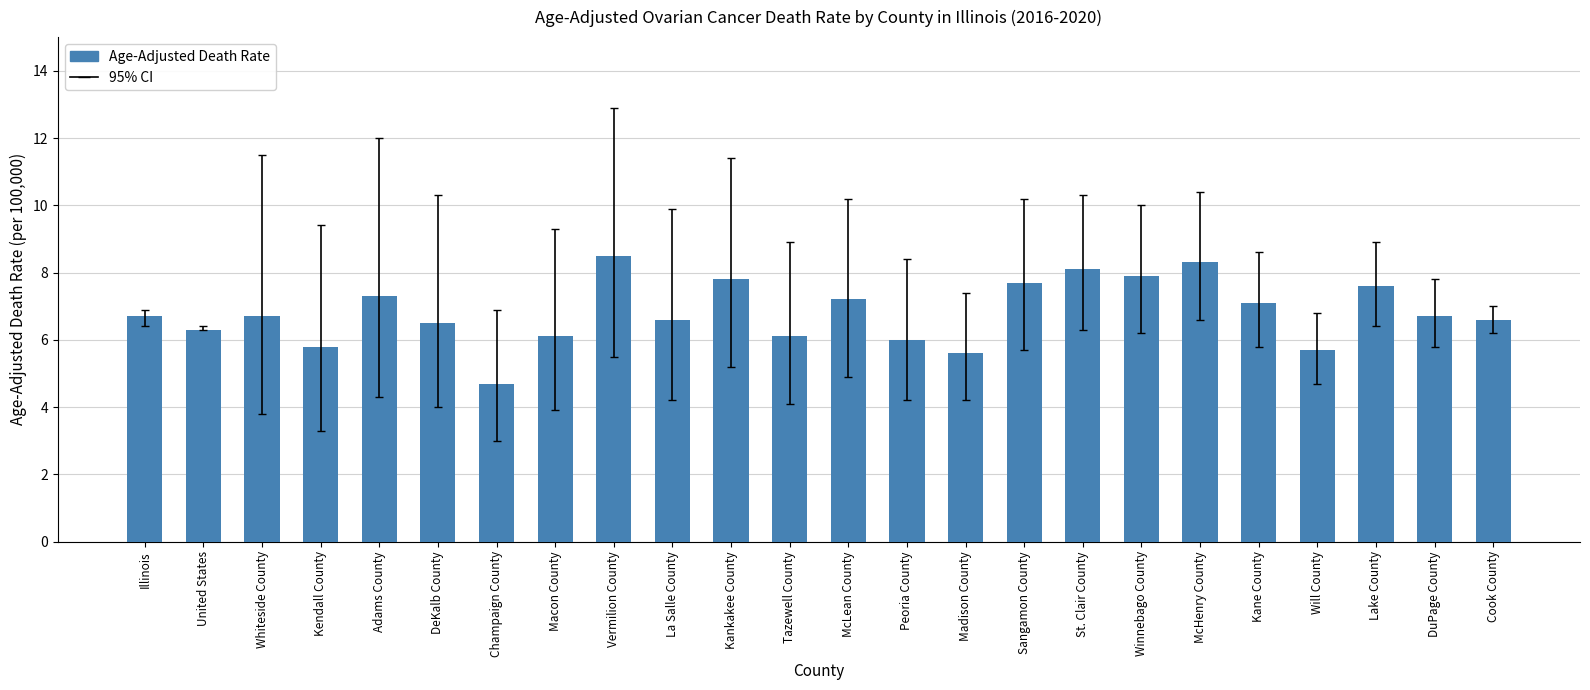

Which label corresponds to the smallest value in the chart?

Champaign County